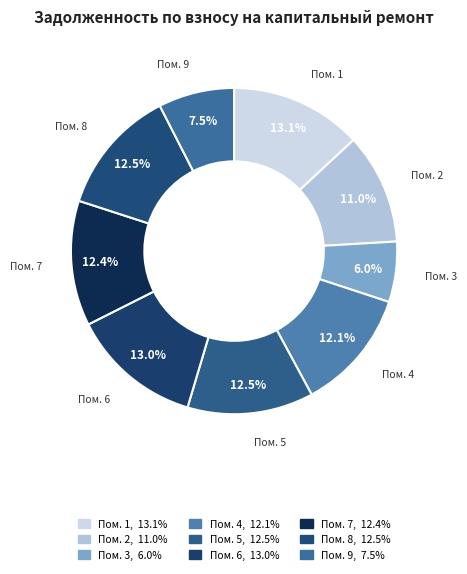

Is there any slice that represents more than half of the pie?

No